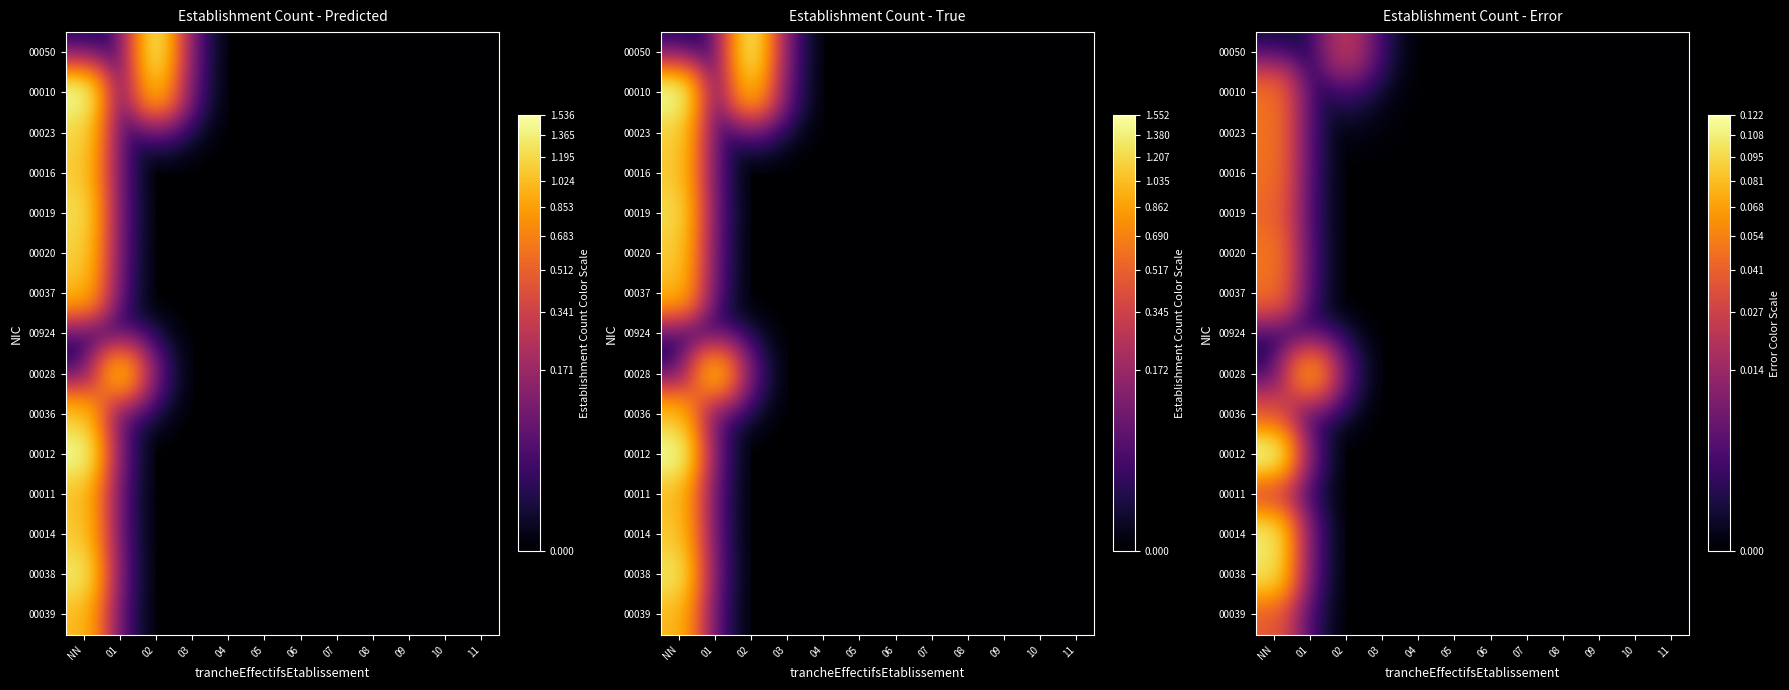

What is the total value across all series at 01?

0.1